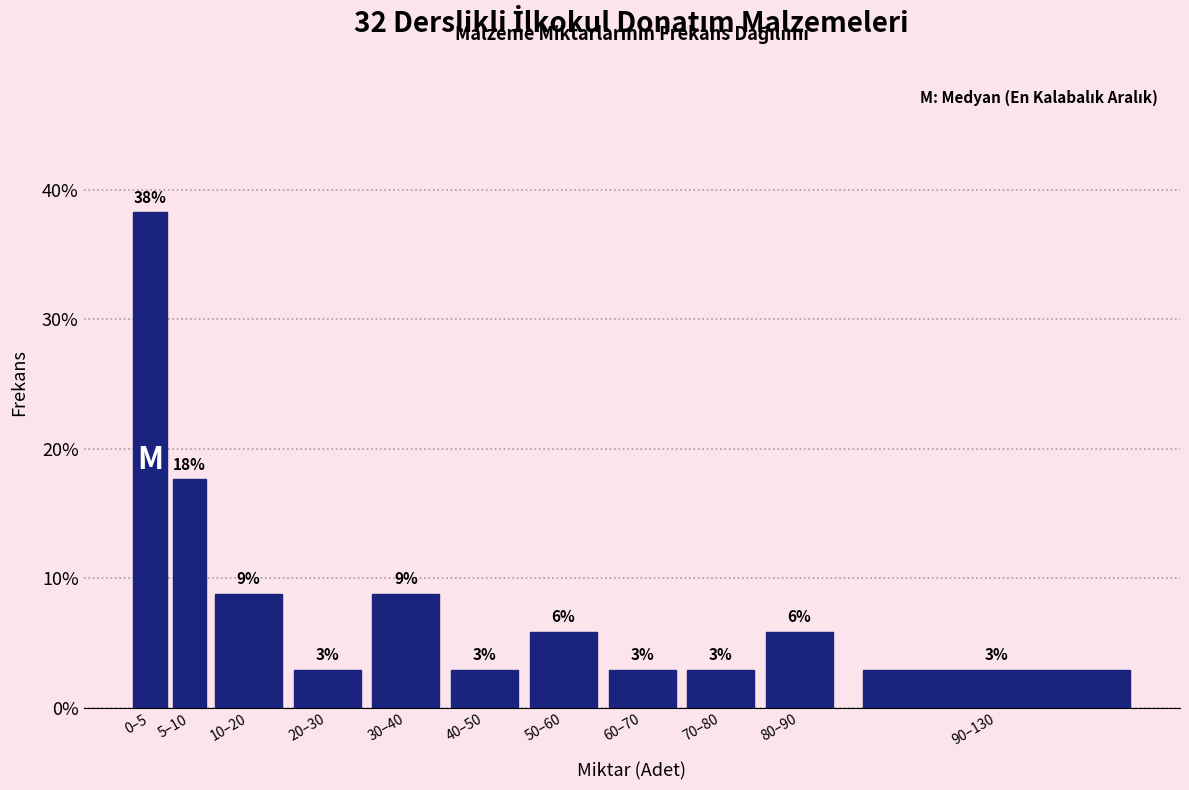

How many bars are there in total?

11